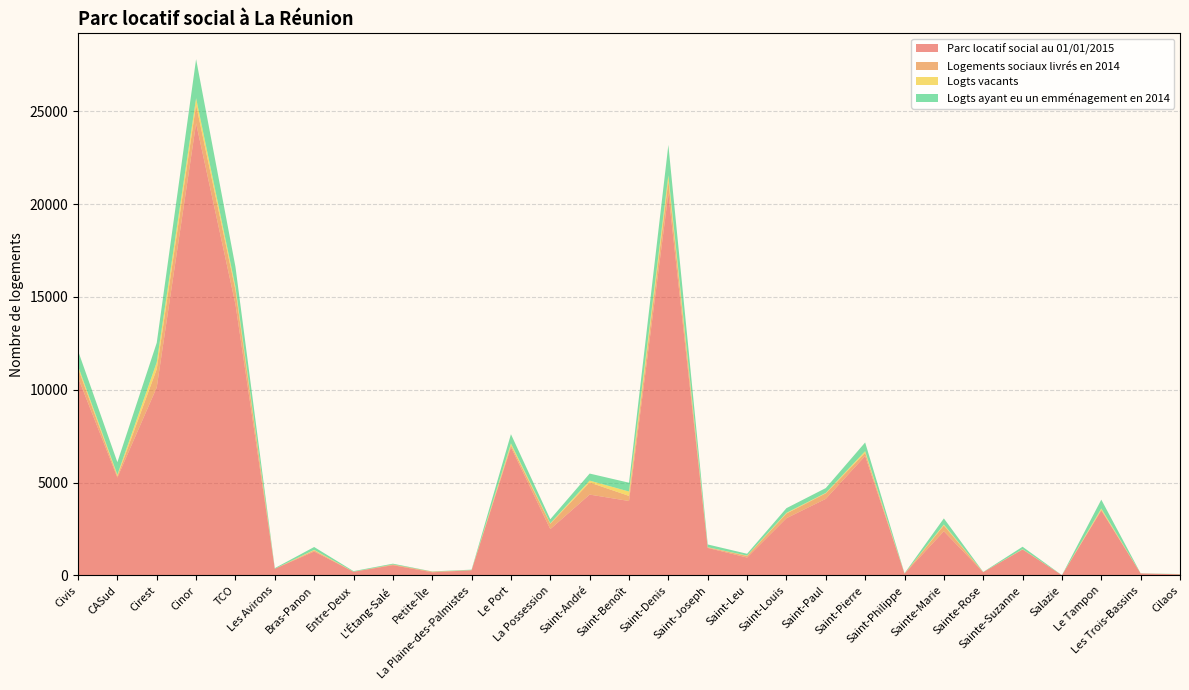

Reading left to right, transcribe all the data shown in this chart.

Parc locatif social au 01/01/2015: Civis=10657	CASud=5272	Cirest=10121	Cinor=24344	TCO=14601	Les Avirons=358	Bras-Panon=1288	Entre-Deux=198	L'Étang-Salé=553	Petite-Île=169	La Plaine-des-Palmistes=280	Le Port=6907	La Possession=2495	Saint-André=4354	Saint-Benoît=4008	Saint-Denis=20566	Saint-Joseph=1481	Saint-Leu=965	Saint-Louis=3081	Saint-Paul=4124	Saint-Pierre=6434	Saint-Philippe=97	Sainte-Marie=2378	Sainte-Rose=177	Sainte-Suzanne=1400	Salazie=14	Le Tampon=3496	Les Trois-Bassins=110	Cilaos=62
Logements sociaux livrés en 2014: Civis=499	CASud=76	Cirest=987	Cinor=991	TCO=778	Les Avirons=0	Bras-Panon=61	Entre-Deux=0	L'Étang-Salé=36	Petite-Île=35	La Plaine-des-Palmistes=0	Le Port=108	La Possession=285	Saint-André=652	Saint-Benoît=274	Saint-Denis=676	Saint-Joseph=30	Saint-Leu=88	Saint-Louis=254	Saint-Paul=297	Saint-Pierre=174	Saint-Philippe=0	Sainte-Marie=315	Sainte-Rose=0	Sainte-Suzanne=0	Salazie=0	Le Tampon=46	Les Trois-Bassins=0	Cilaos=0
Logts vacants: Civis=124	CASud=76	Cirest=373	Cinor=362	TCO=164	Les Avirons=0	Bras-Panon=29	Entre-Deux=3	L'Étang-Salé=2	Petite-Île=0	La Plaine-des-Palmistes=6	Le Port=96	La Possession=27	Saint-André=100	Saint-Benoît=236	Saint-Denis=299	Saint-Joseph=8	Saint-Leu=16	Saint-Louis=36	Saint-Paul=25	Saint-Pierre=83	Saint-Philippe=2	Sainte-Marie=48	Sainte-Rose=2	Sainte-Suzanne=15	Salazie=0	Le Tampon=63	Les Trois-Bassins=0	Cilaos=3
Logts ayant eu un emménagement en 2014: Civis=821	CASud=675	Cirest=1046	Cinor=2103	TCO=1077	Les Avirons=35	Bras-Panon=153	Entre-Deux=31	L'Étang-Salé=42	Petite-Île=12	La Plaine-des-Palmistes=26	Le Port=495	La Possession=219	Saint-André=380	Saint-Benoît=475	Saint-Denis=1642	Saint-Joseph=149	Saint-Leu=98	Saint-Louis=251	Saint-Paul=259	Saint-Pierre=470	Saint-Philippe=18	Sainte-Marie=331	Sainte-Rose=10	Sainte-Suzanne=130	Salazie=2	Le Tampon=477	Les Trois-Bassins=6	Cilaos=11